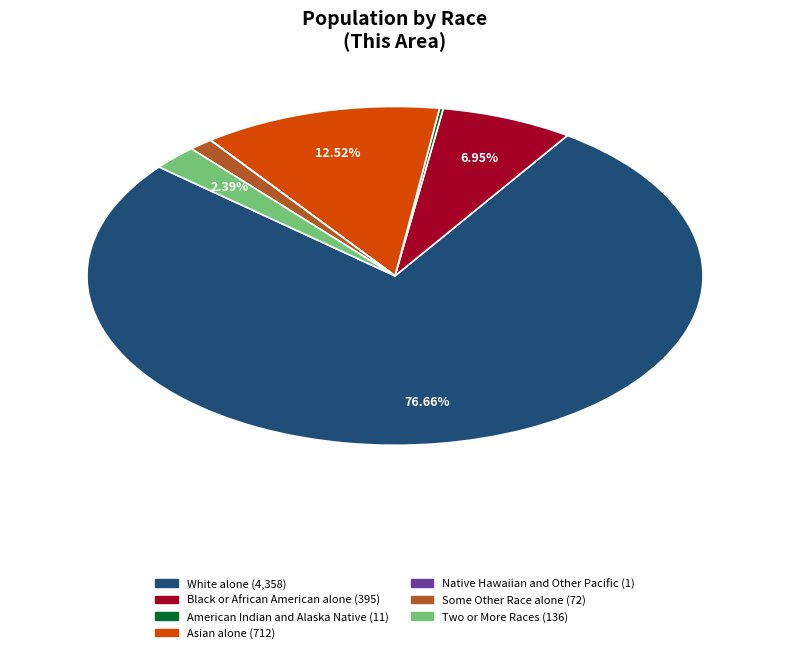

What is the largest slice in the pie chart?

White alone